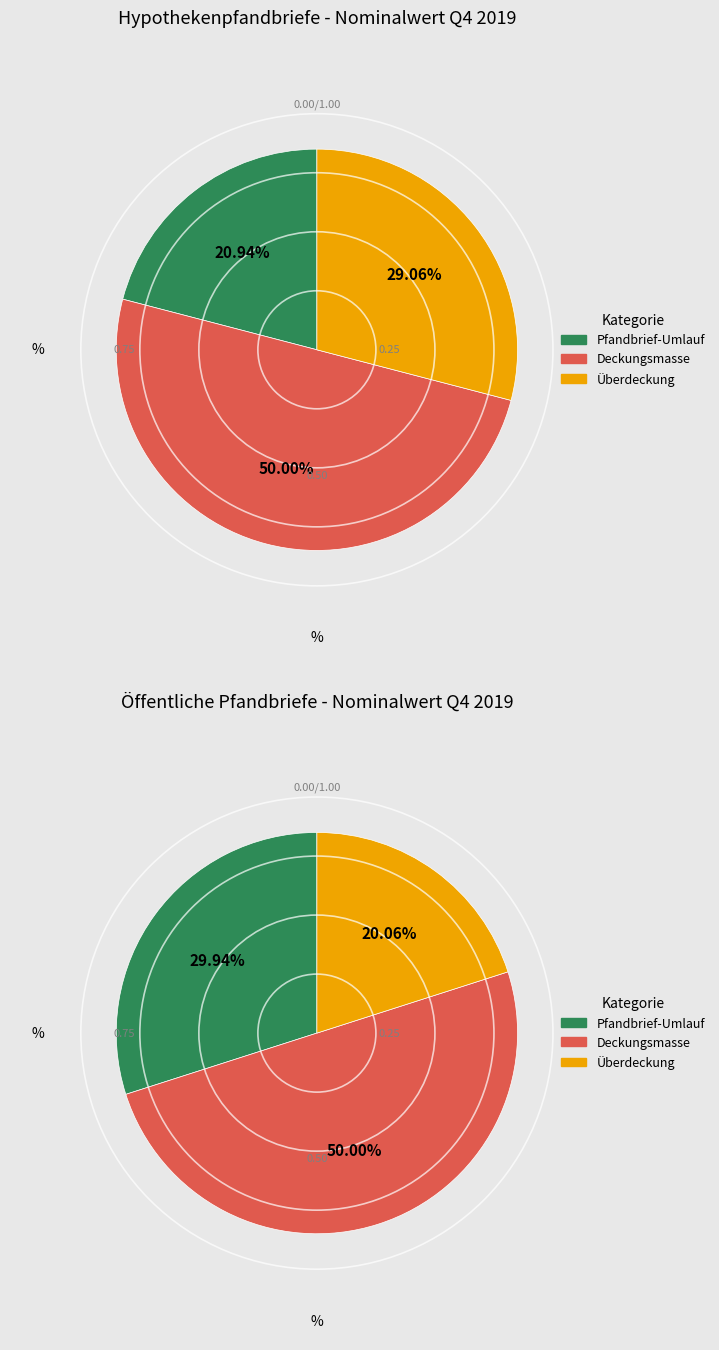

What percentage do Überdeckung and Deckungsmasse together represent?

79.1%